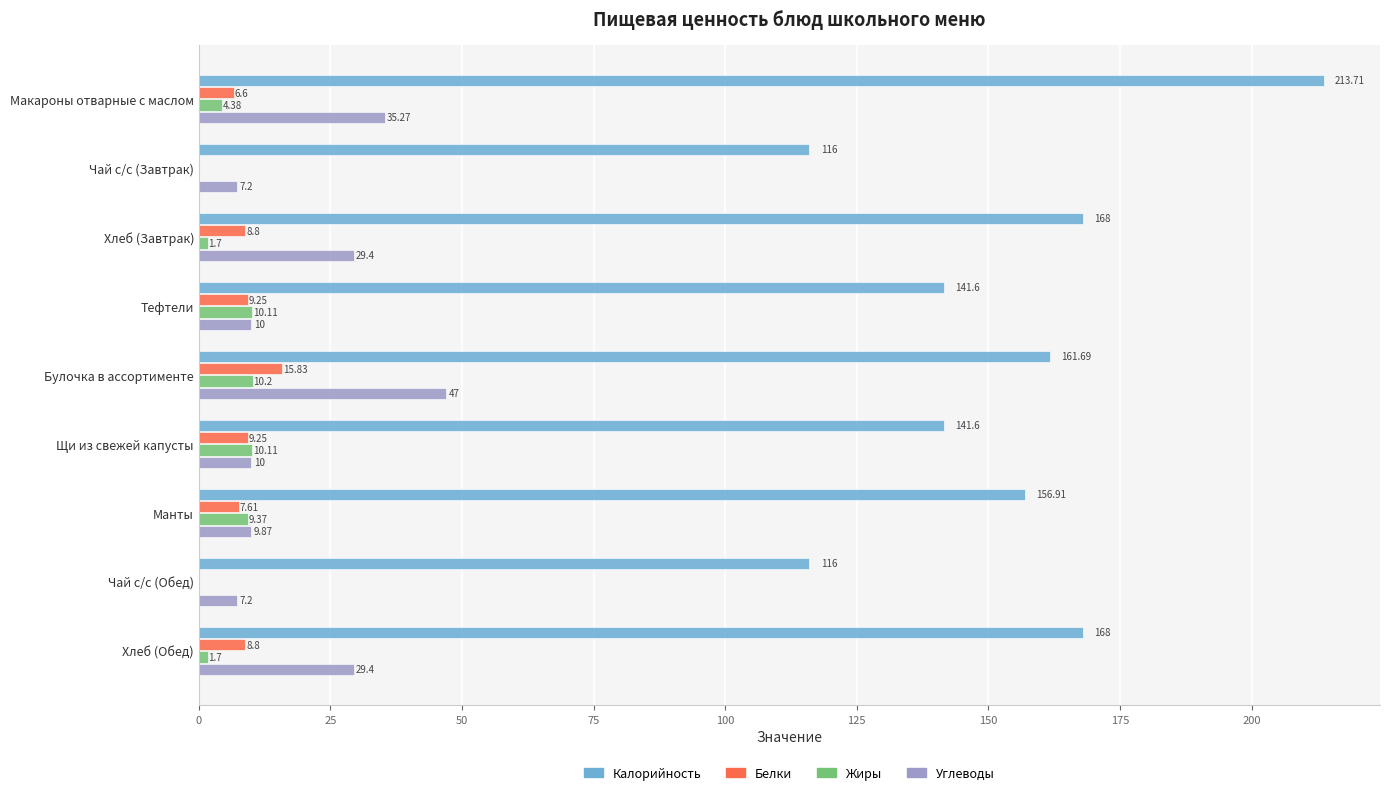

What is the sum of all Белки values?

66.1